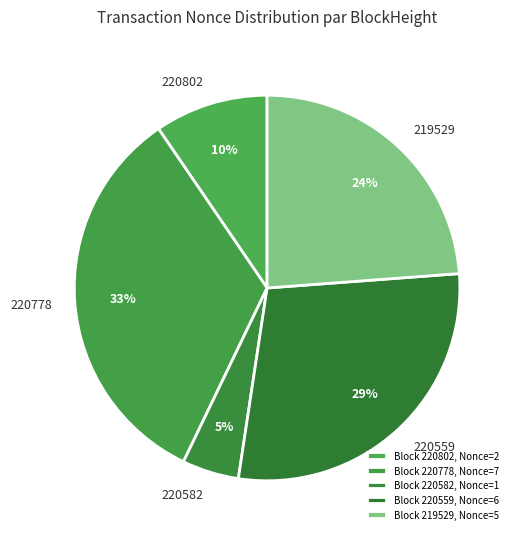

What percentage is the 220559 slice, to the nearest percent?

29%